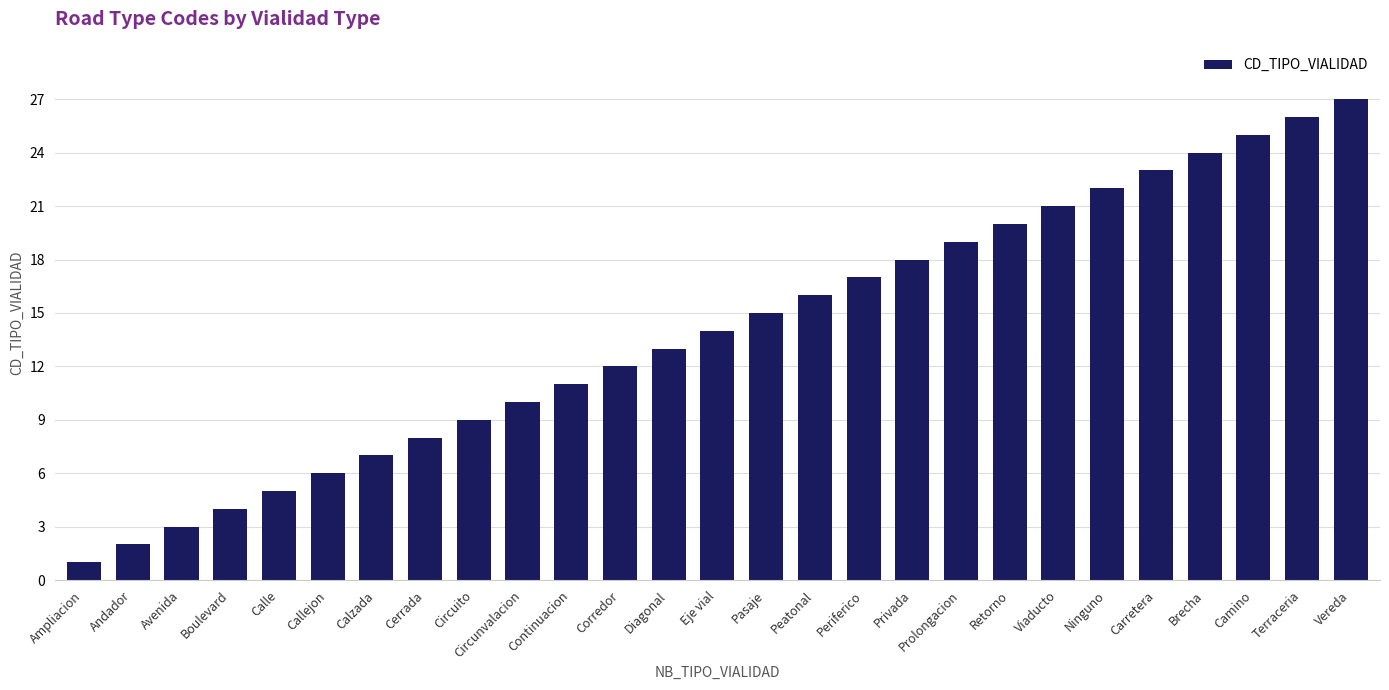

List the labels in order of value, largest first.

Vereda, Terraceria, Camino, Brecha, Carretera, Ninguno, Viaducto, Retorno, Prolongacion, Privada, Periferico, Peatonal, Pasaje, Eje vial, Diagonal, Corredor, Continuacion, Circunvalacion, Circuito, Cerrada, Calzada, Callejon, Calle, Boulevard, Avenida, Andador, Ampliacion